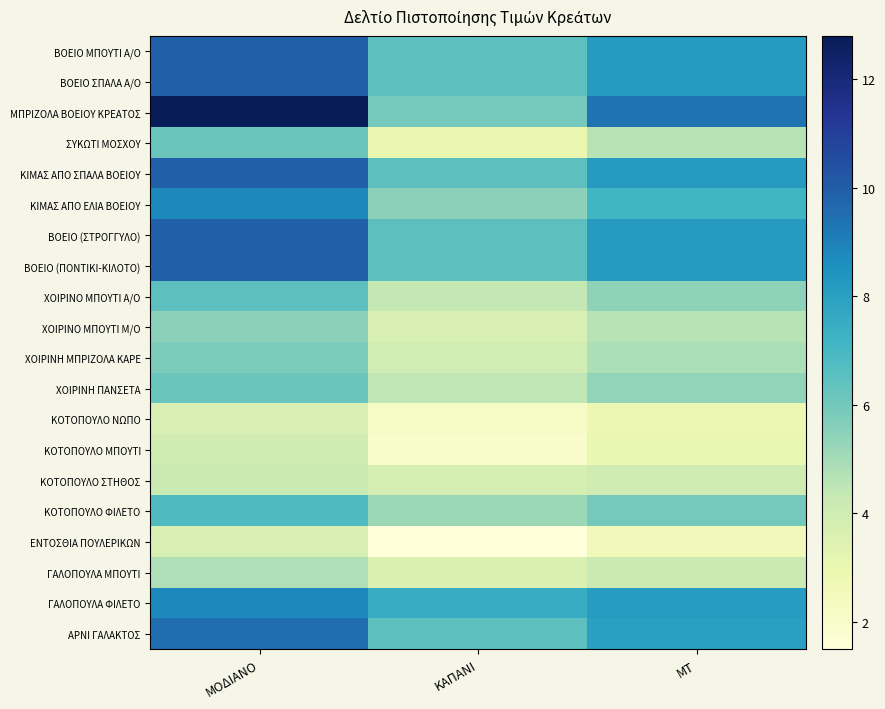

Which series has the largest range (max minus min)?

ΜΠΡΙΖΟΛΑ ΒΟΕΙΟΥ ΚΡΕΑΤΟΣ